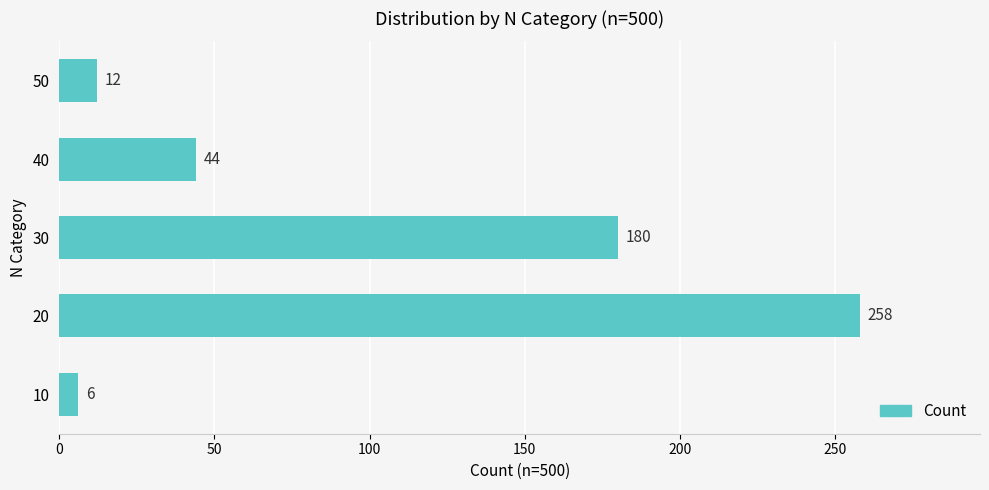

Count the number of data series in this chart.

1